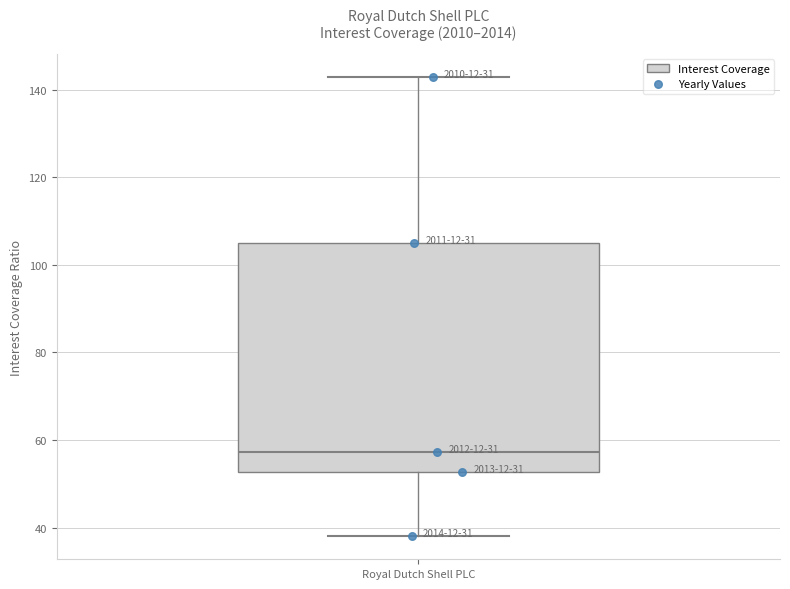

Read this box plot against the y-axis: the position of the median line, the range covered by the box, and the ends of both whiskers. The values are not printed on the chart, so give them approximately, as read against the axis.

median 58, box 52 to 106, whiskers 38 to 142